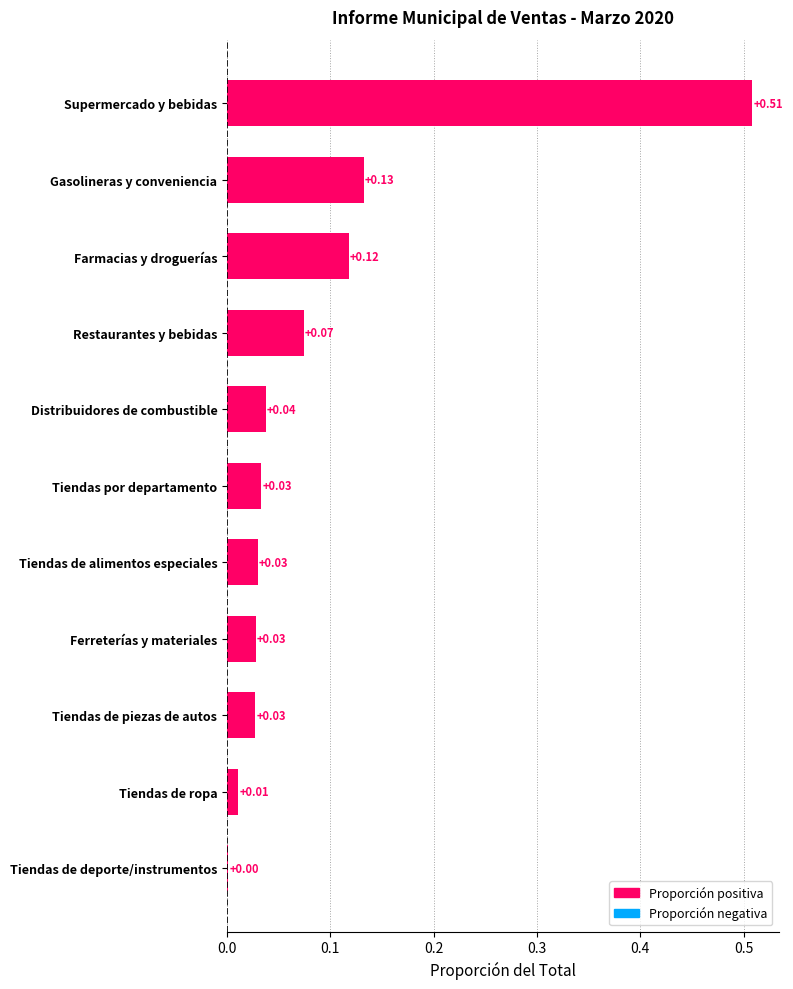

Which label corresponds to the largest value in the chart?

Supermercado y bebidas